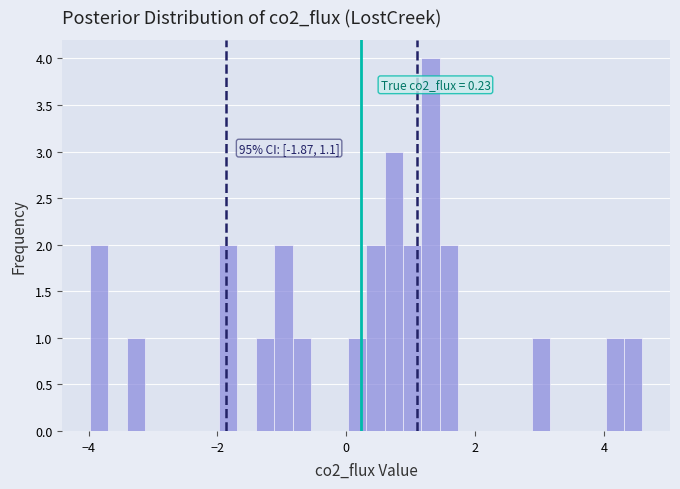

Read against the x-axis, roughly where is the centre of the tallest bar?

1.4